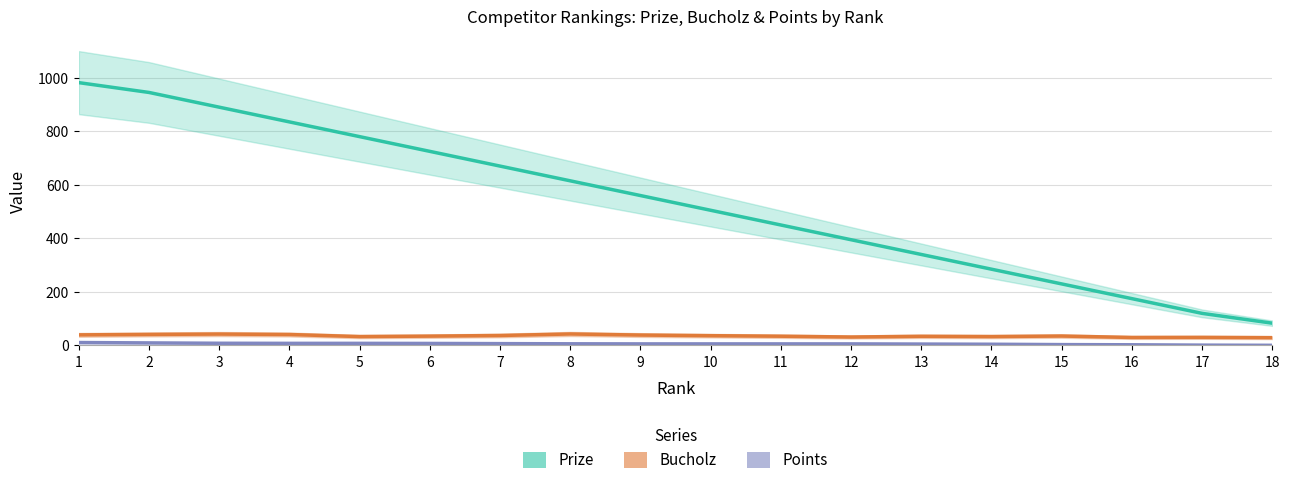

Is it true that Points equals 6.3 at 8?

True